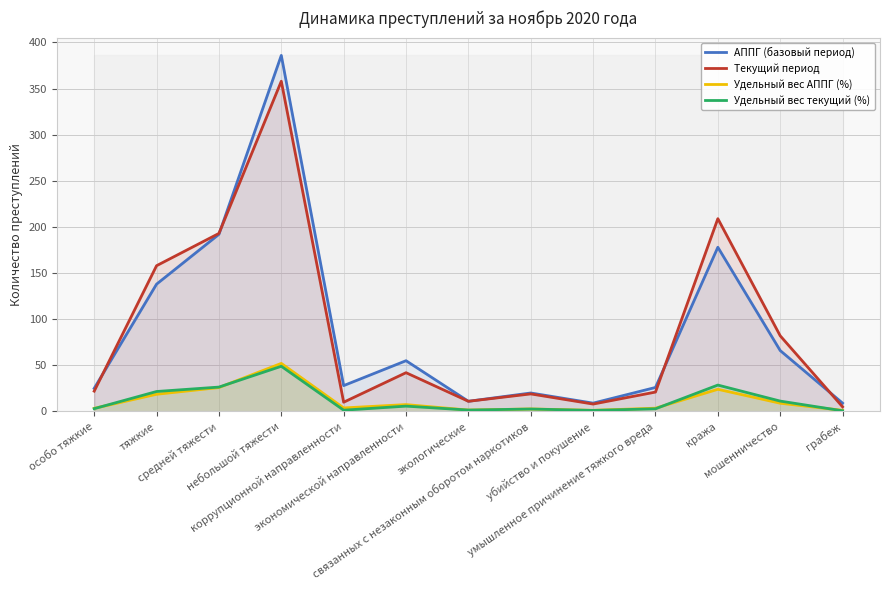

What is the total value across all series at мошенничество?

168.1